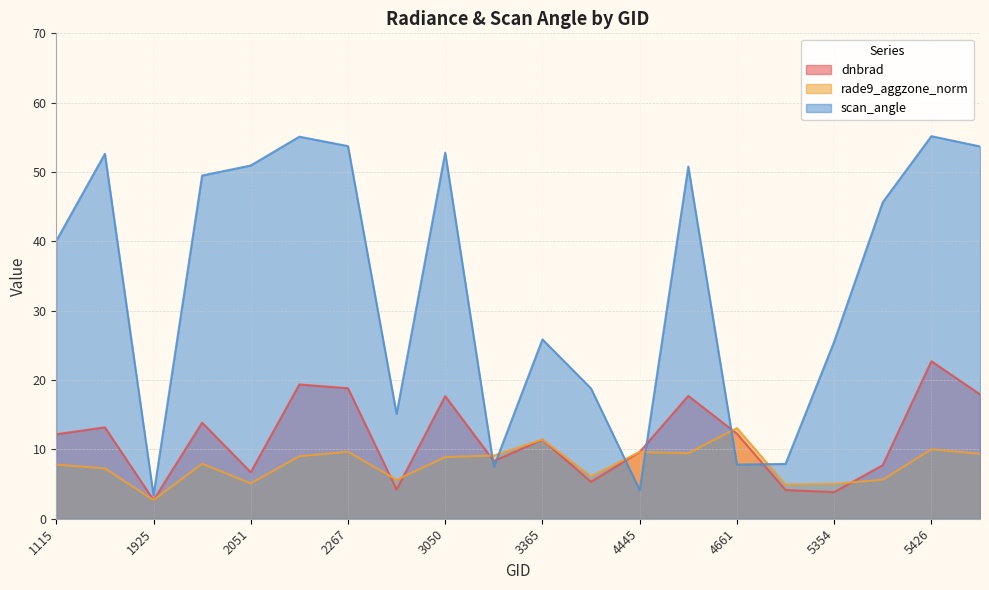

Is it true that dnbrad equals 19.8 at 1115?

False